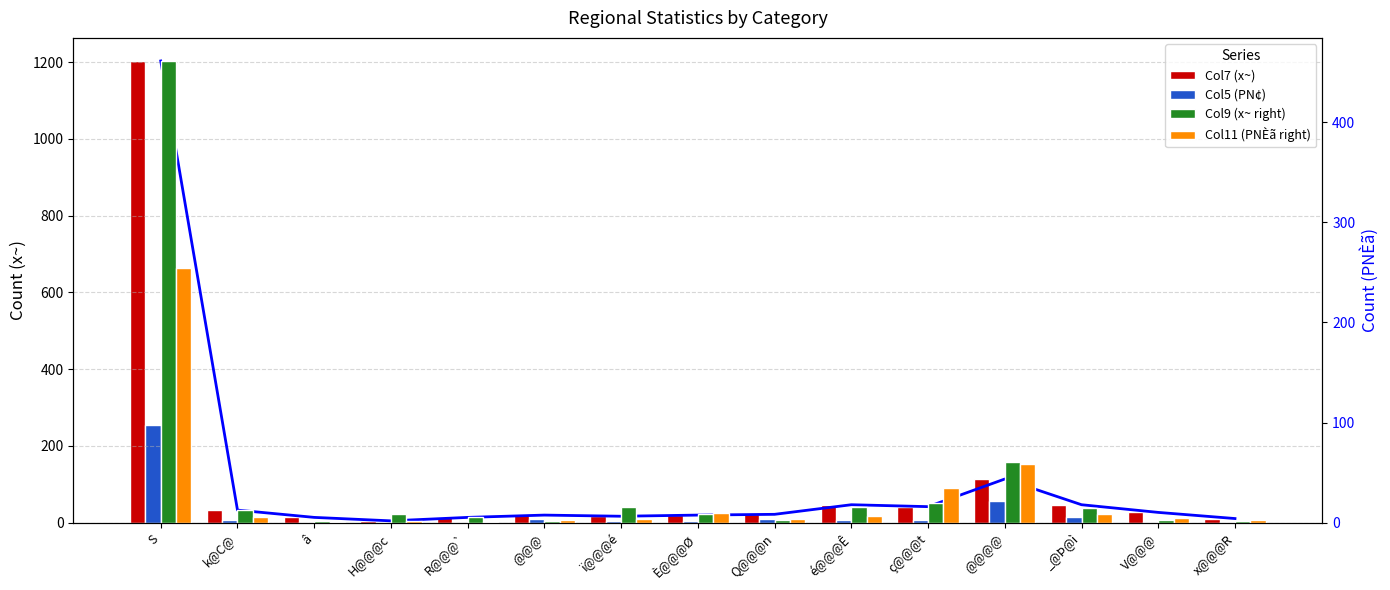

What is the sum of all Col5 (PN¢) values?

384